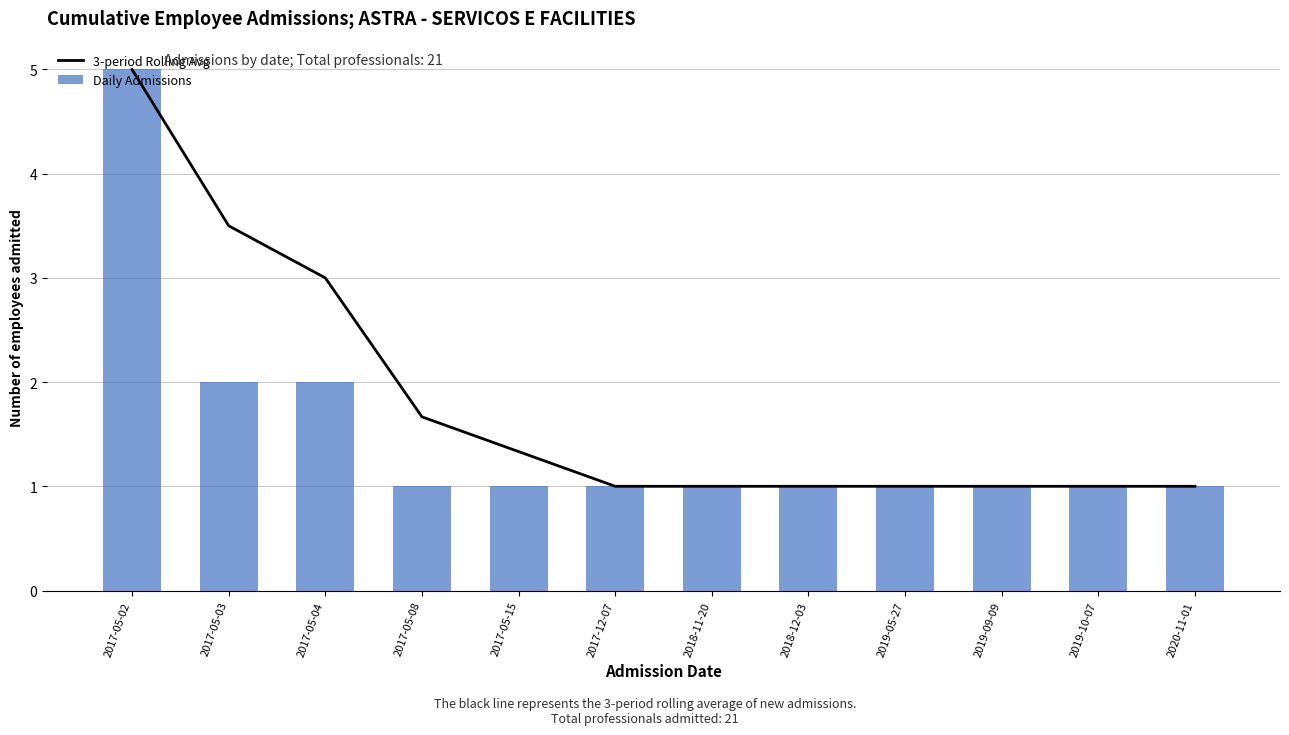

Reading left to right, transcribe all the data shown in this chart.

3-period Rolling Avg: 2017-05-02=5.0	2017-05-03=3.5	2017-05-04=3.0	2017-05-08=1.7	2017-05-15=1.3	2017-12-07=1.0	2018-11-20=1.0	2018-12-03=1.0	2019-05-27=1.0	2019-09-09=1.0	2019-10-07=1.0	2020-11-01=1.0
Daily Admissions: 2017-05-02=5.0	2017-05-03=2.0	2017-05-04=2.0	2017-05-08=1.0	2017-05-15=1.0	2017-12-07=1.0	2018-11-20=1.0	2018-12-03=1.0	2019-05-27=1.0	2019-09-09=1.0	2019-10-07=1.0	2020-11-01=1.0